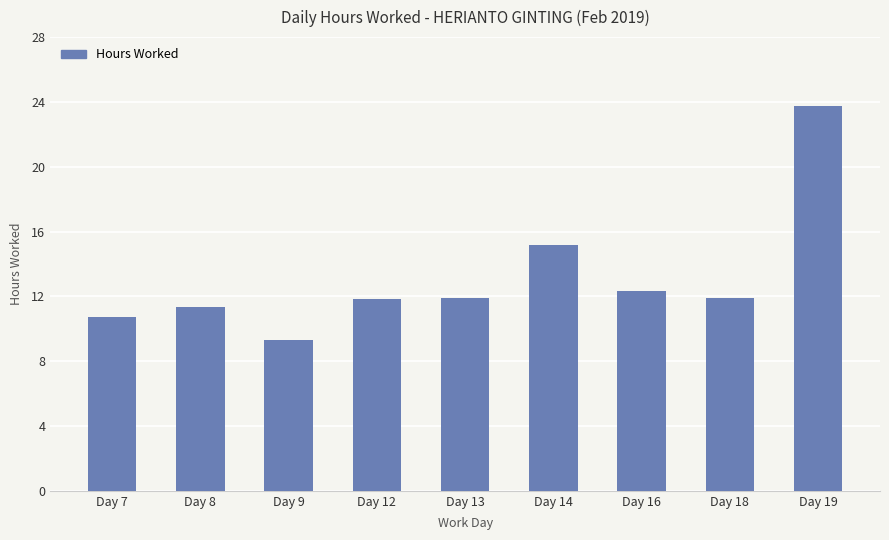

At which category does the chart reach its peak across all series?

Day 19